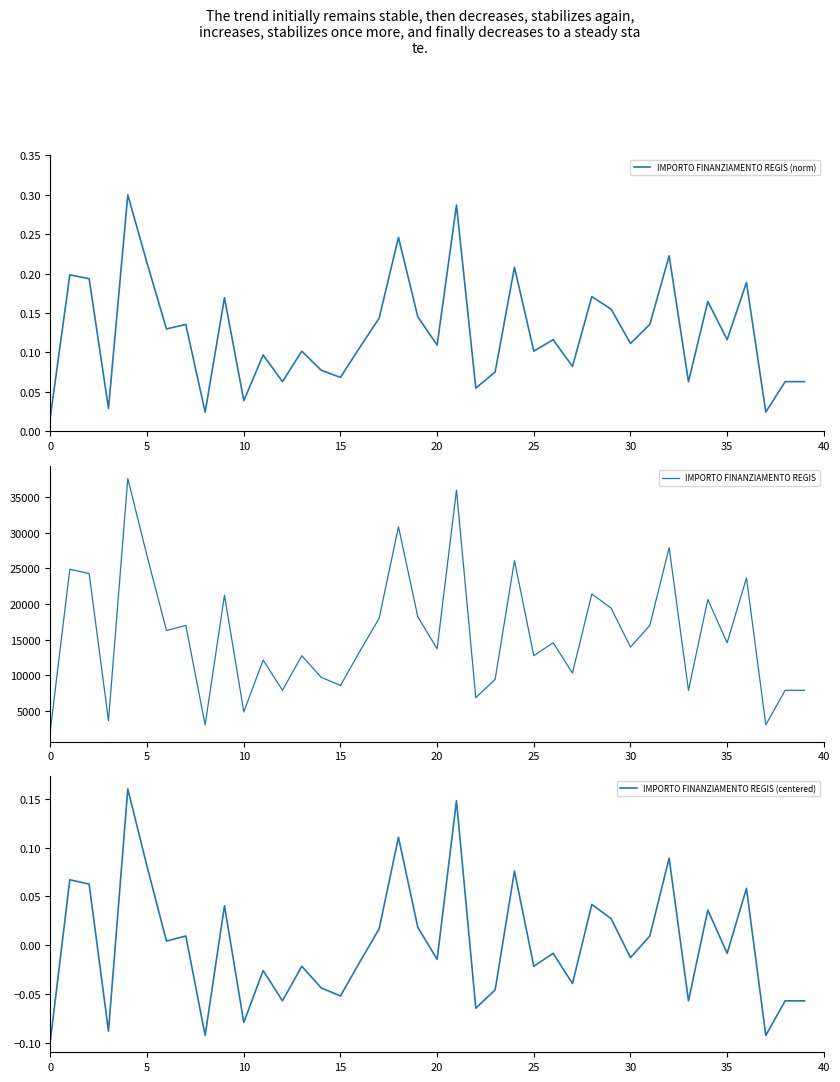

What is the minimum value for IMPORTO FINANZIAMENTO REGIS?

2428